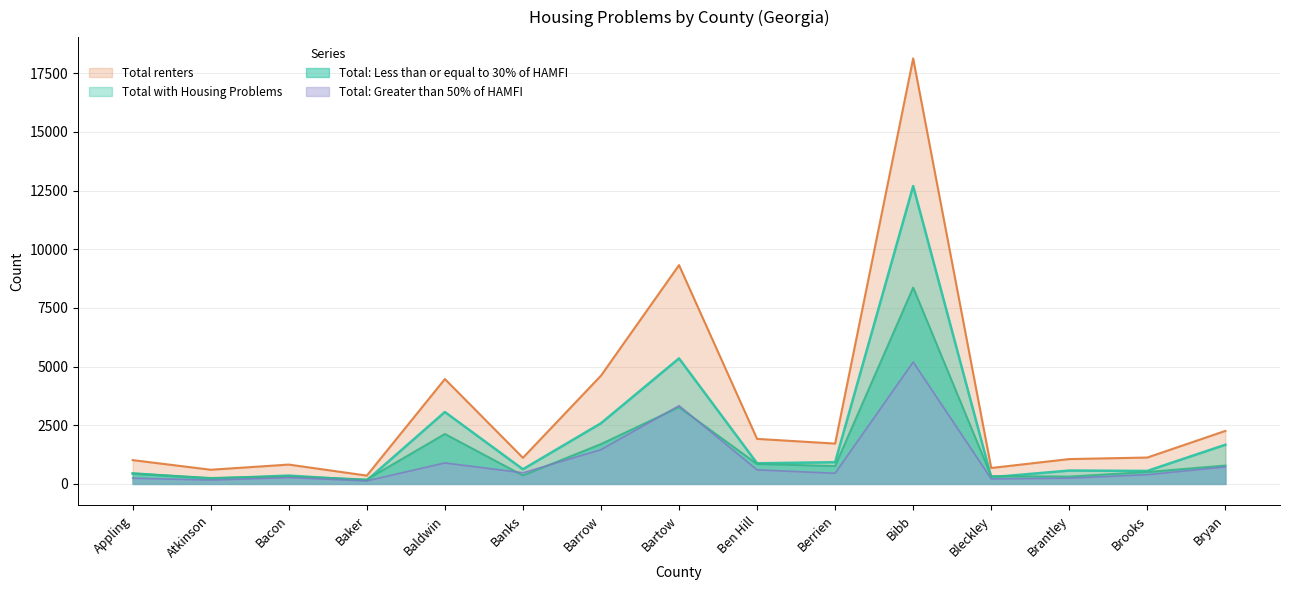

Reading right to left, what are all the values shown in this chart?

Total with Housing Problems: 1670	555	570	285	12695	925	880	5350	2585	625	3065	150	355	225	450
Total renters: 2260	1125	1060	680	18135	1720	1920	9325	4615	1115	4470	355	825	605	1015
Total: Less than or equal to 30% of HAMFI: 785	510	315	335	8370	765	850	3270	1700	360	2130	190	325	255	440
Total: Greater than 50% of HAMFI: 725	395	245	215	5195	455	600	3335	1460	475	895	130	270	165	245